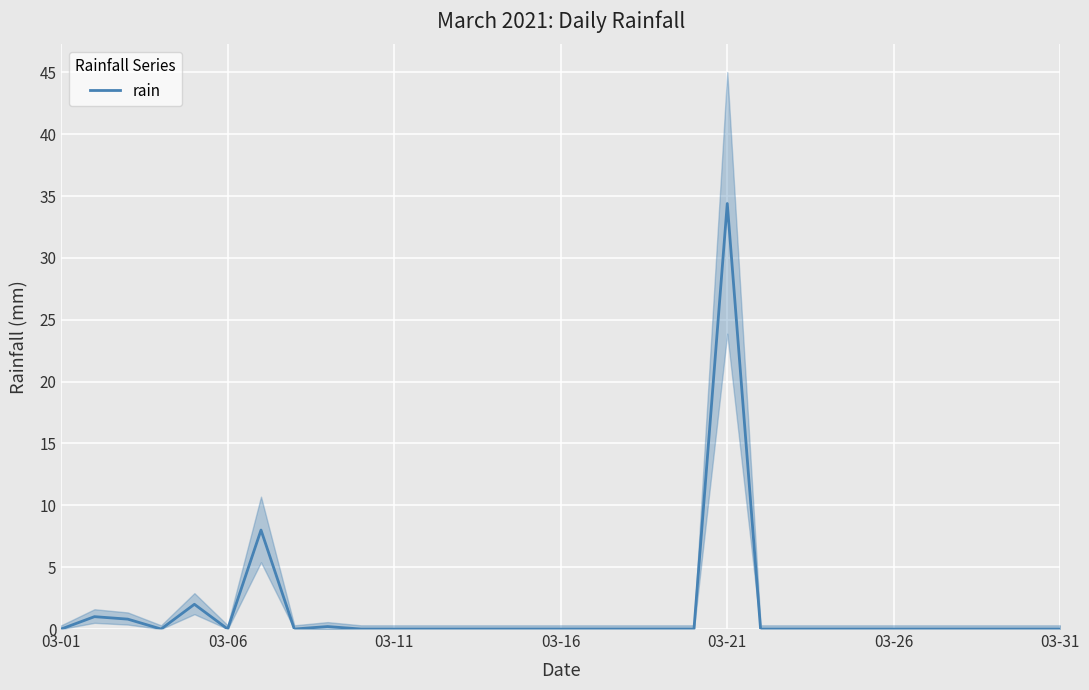

What is the highest value of the rain series?

34.4